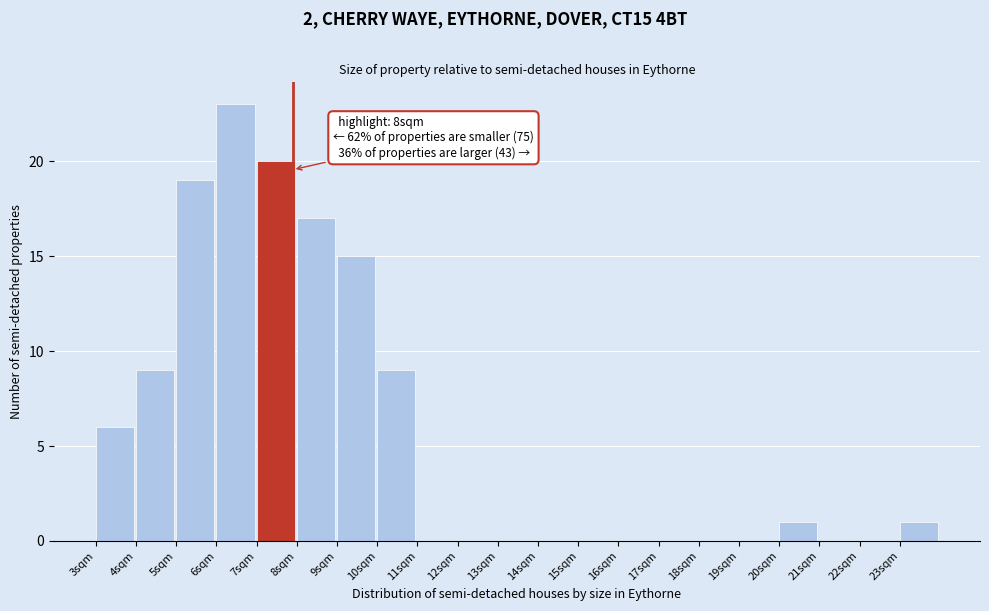

Which range on the x-axis has the tallest bar?

6 to 7